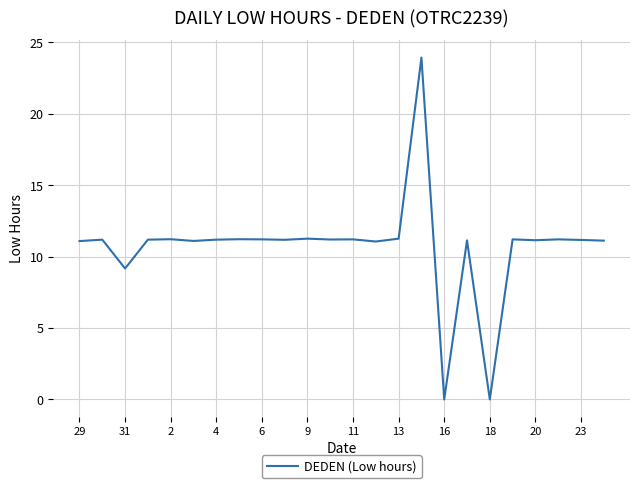

What is the maximum value shown in the chart?

23.9